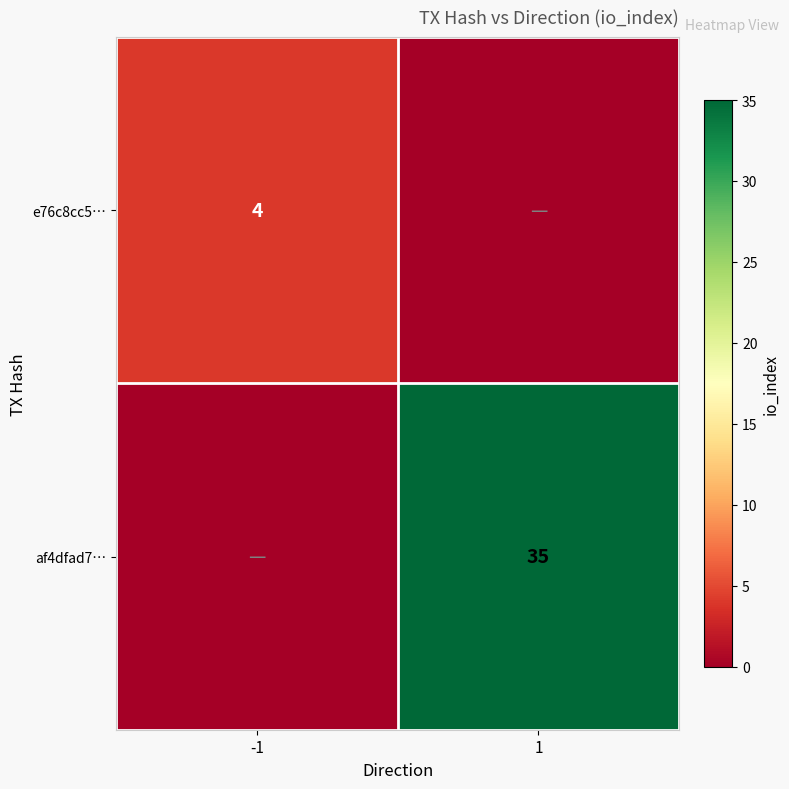

What is the maximum value shown in the chart?

35